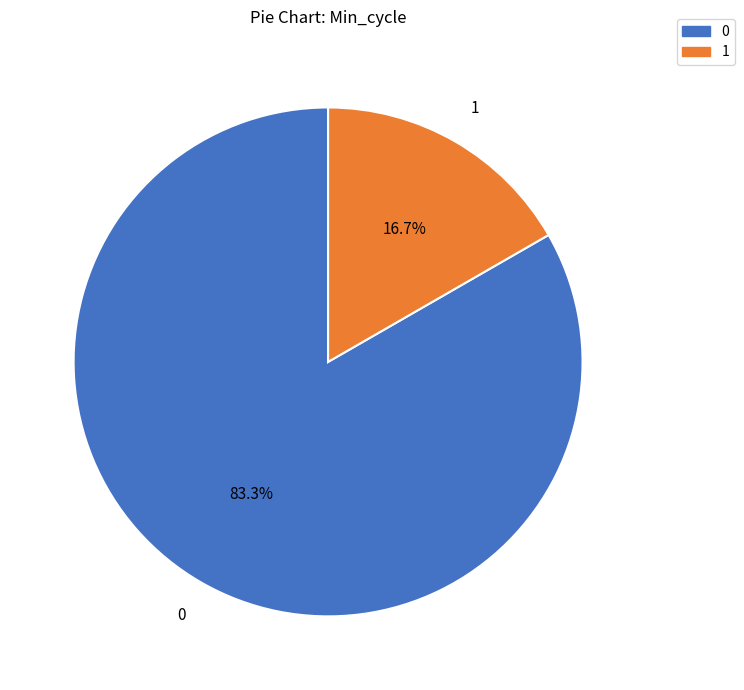

Does any single category account for the majority?

Yes